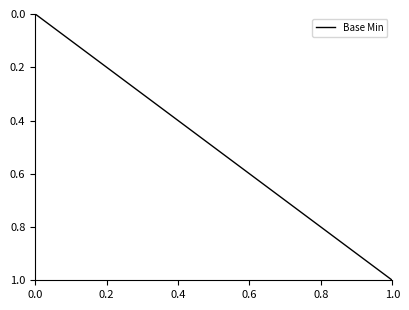

What is the value of the 4th point from the left?

1